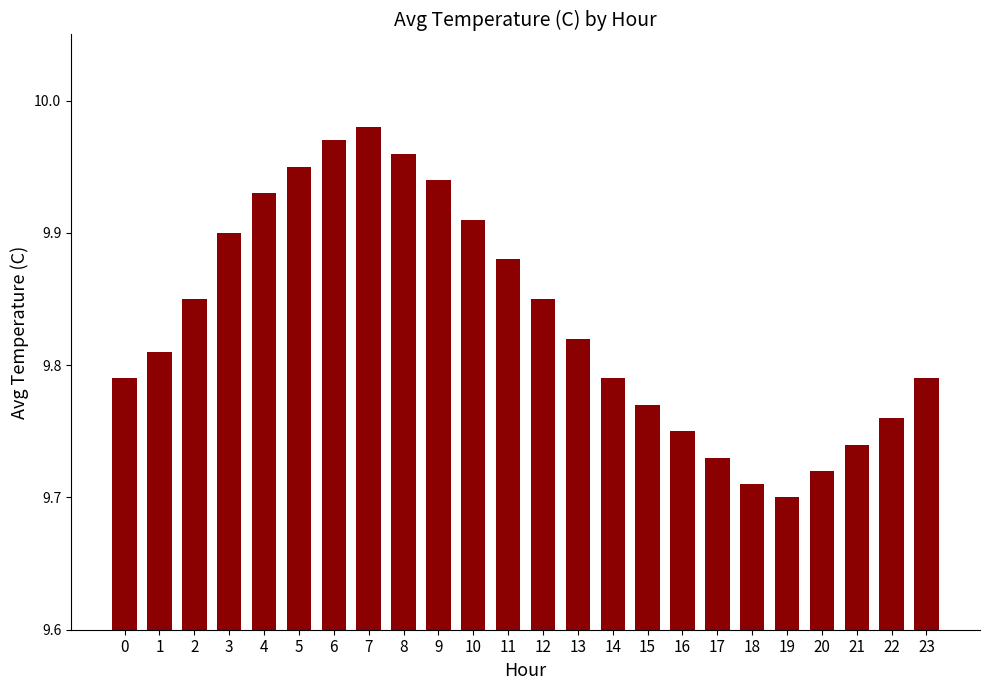

The value at 1 is 14.2. True or false?

False